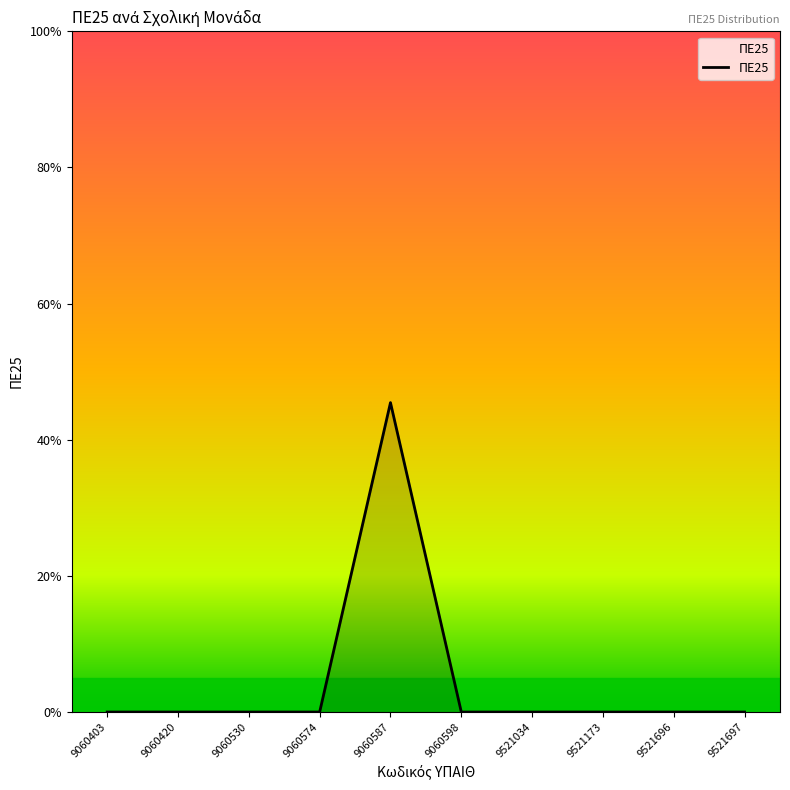

Count the values in the range 0 to 1.

10